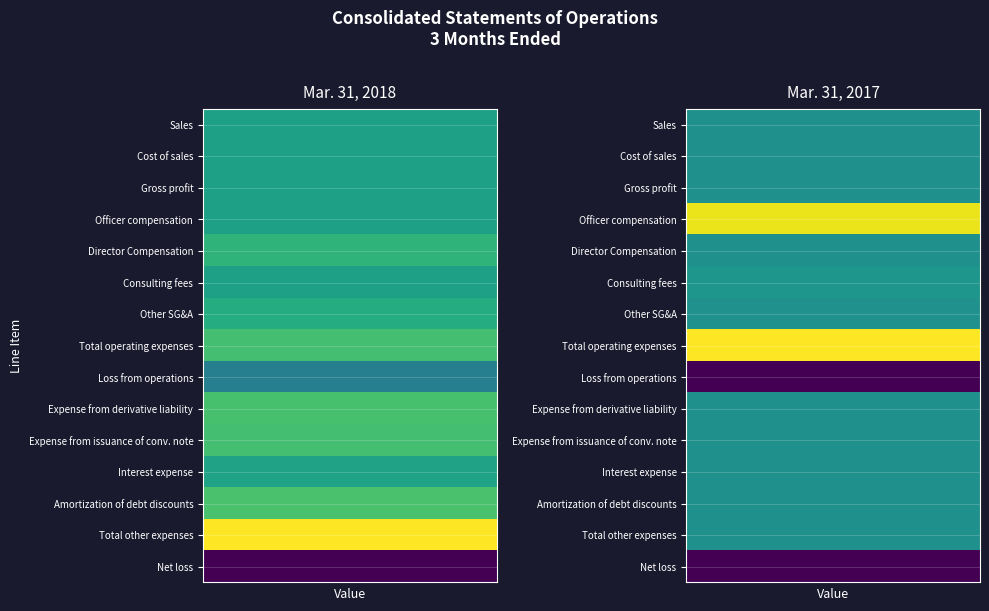

Is the value of Total operating expenses at Mar. 31, 2017 greater than the value of Officer compensation at Mar. 31, 2018?

Yes